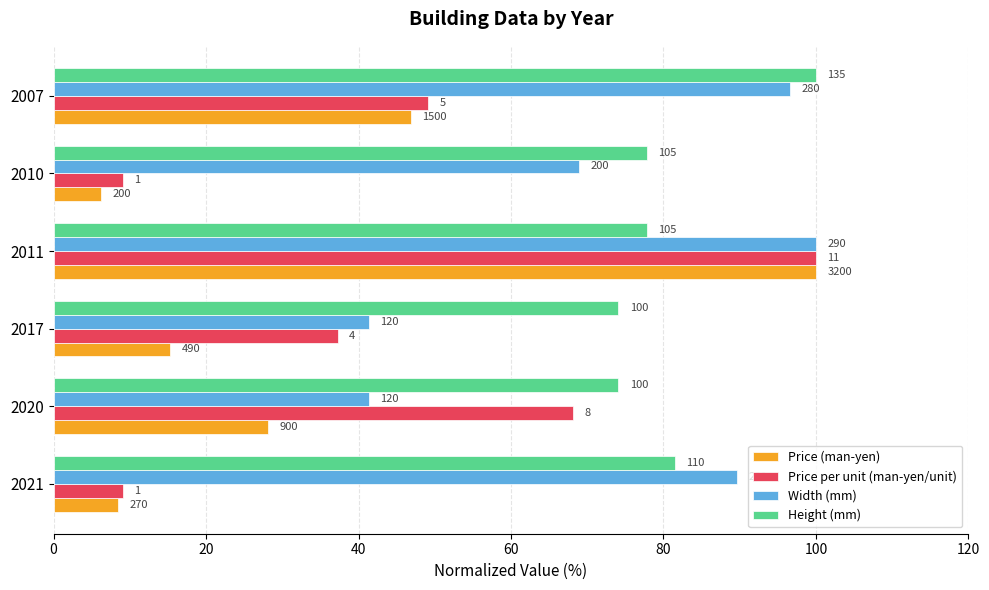

What are all the series names shown in the legend?

Price (man-yen), Price per unit (man-yen/unit), Width (mm), Height (mm)